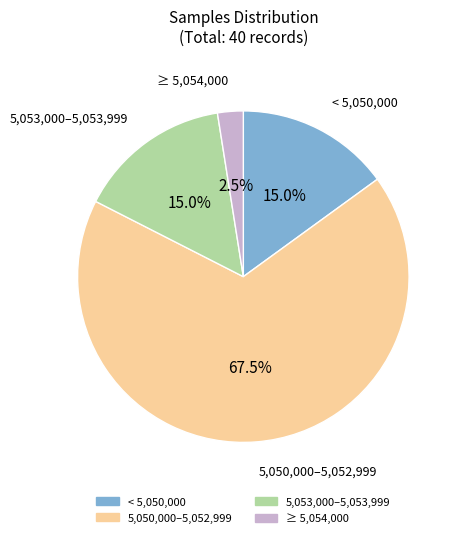

Count the number of slices in the pie.

4